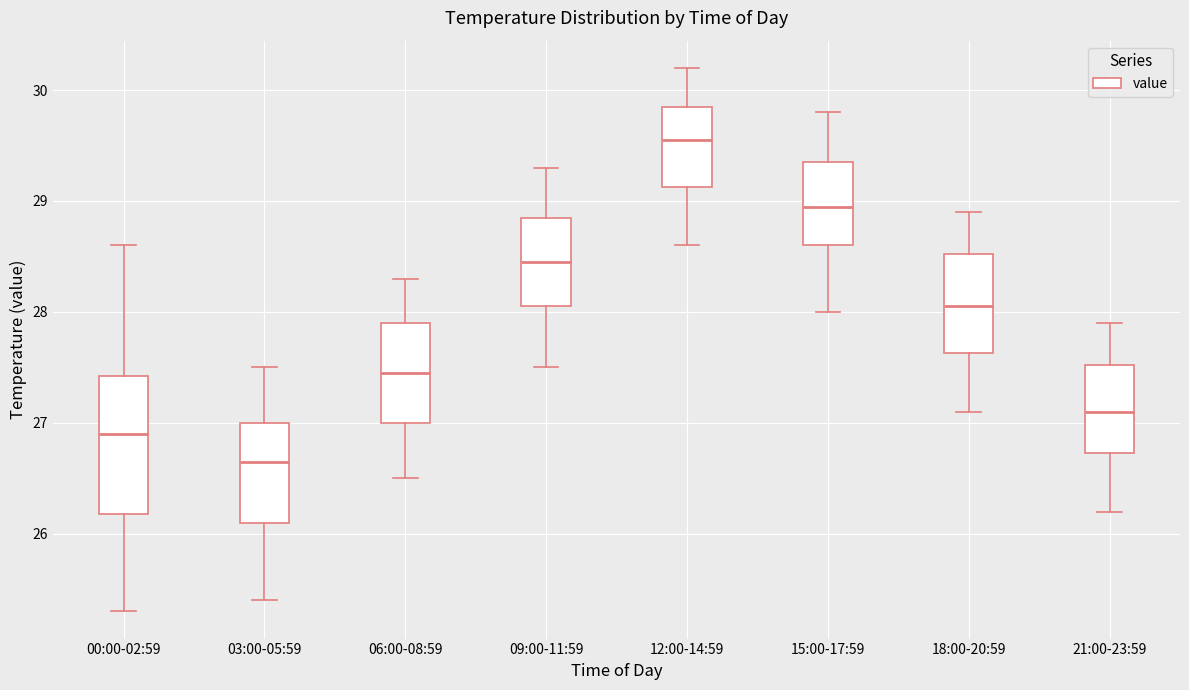

Where is the upper edge of the box for 21:00-23:59 on the y-axis? The values are not printed on the chart, so give them approximately, as read against the axis.

27.5